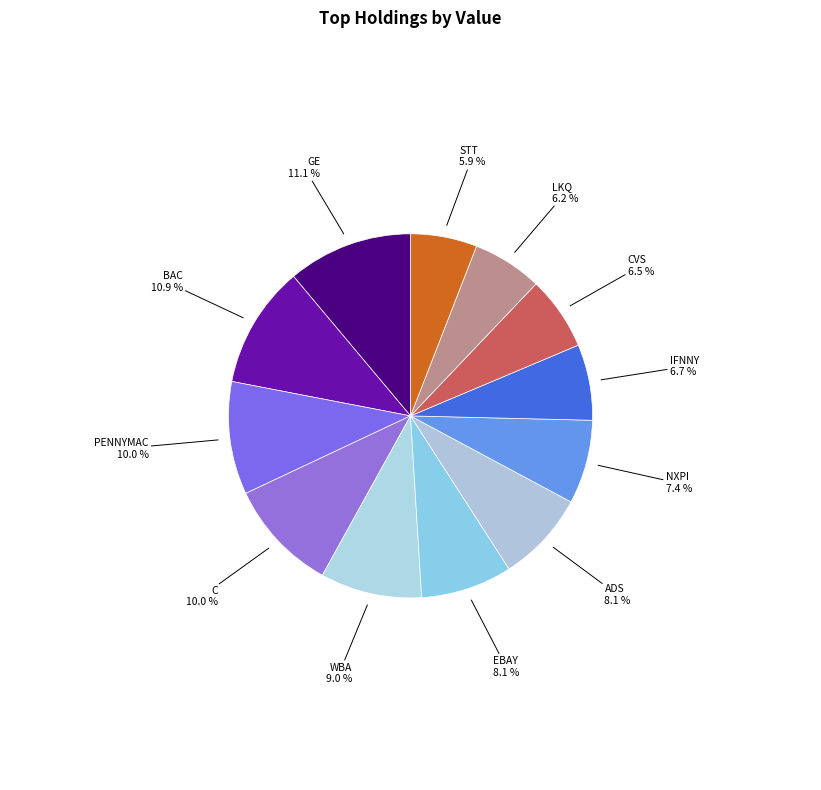

Is it true that BAC is 19% of the pie?

False